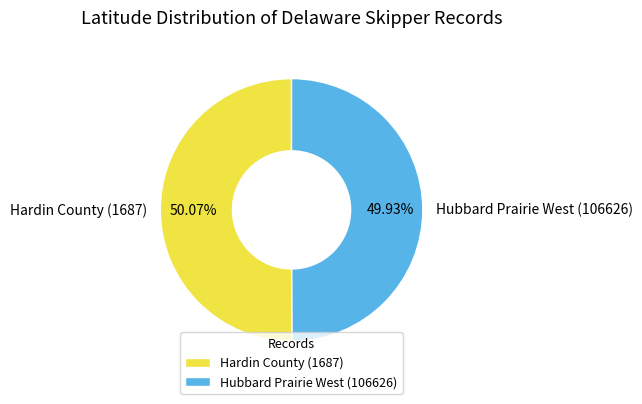

Is the sum of Hardin County (1687) and Hubbard Prairie West (106626) greater than half?

Yes